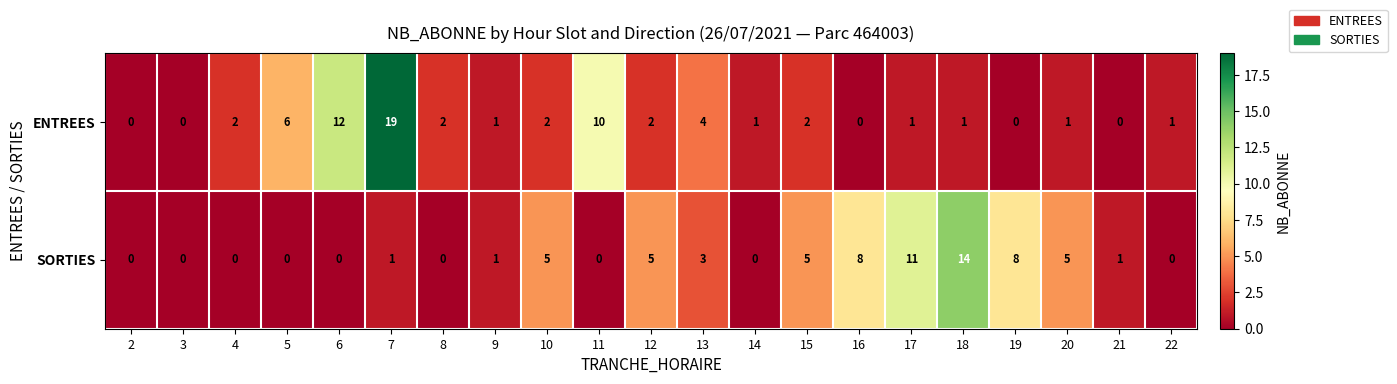

Rank the series by their maximum value, from highest to lowest.

ENTREES, SORTIES